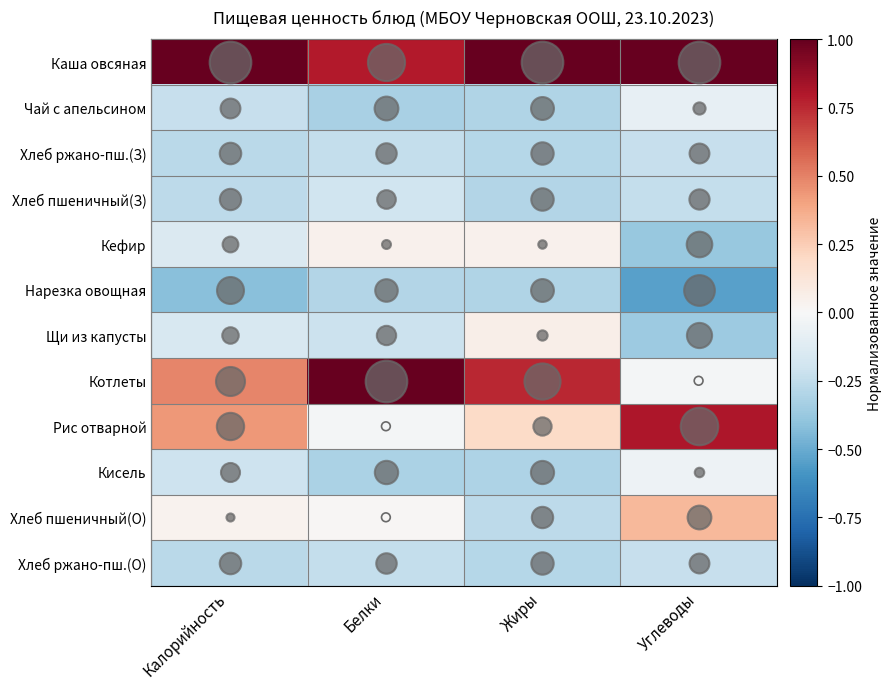

Reading left to right, transcribe all the data shown in this chart.

Каша овсяная: Калорийность=1.0	Белки=0.8	Жиры=1.0	Углеводы=1.0
Чай с апельсином: Калорийность=-0.2	Белки=-0.3	Жиры=-0.3	Углеводы=-0.1
Хлеб ржано-пш.(З): Калорийность=-0.3	Белки=-0.2	Жиры=-0.3	Углеводы=-0.2
Хлеб пшеничный(З): Калорийность=-0.3	Белки=-0.2	Жиры=-0.3	Углеводы=-0.2
Кефир: Калорийность=-0.1	Белки=0.0	Жиры=0.0	Углеводы=-0.4
Нарезка овощная: Калорийность=-0.4	Белки=-0.3	Жиры=-0.3	Углеводы=-0.5
Щи из капусты: Калорийность=-0.2	Белки=-0.2	Жиры=0.1	Углеводы=-0.4
Котлеты: Калорийность=0.5	Белки=1.0	Жиры=0.8	Углеводы=-0.0
Рис отварной: Калорийность=0.4	Белки=-0.0	Жиры=0.2	Углеводы=0.8
Кисель: Калорийность=-0.2	Белки=-0.3	Жиры=-0.3	Углеводы=-0.1
Хлеб пшеничный(О): Калорийность=0.0	Белки=0.0	Жиры=-0.3	Углеводы=0.3
Хлеб ржано-пш.(О): Калорийность=-0.3	Белки=-0.2	Жиры=-0.3	Углеводы=-0.2